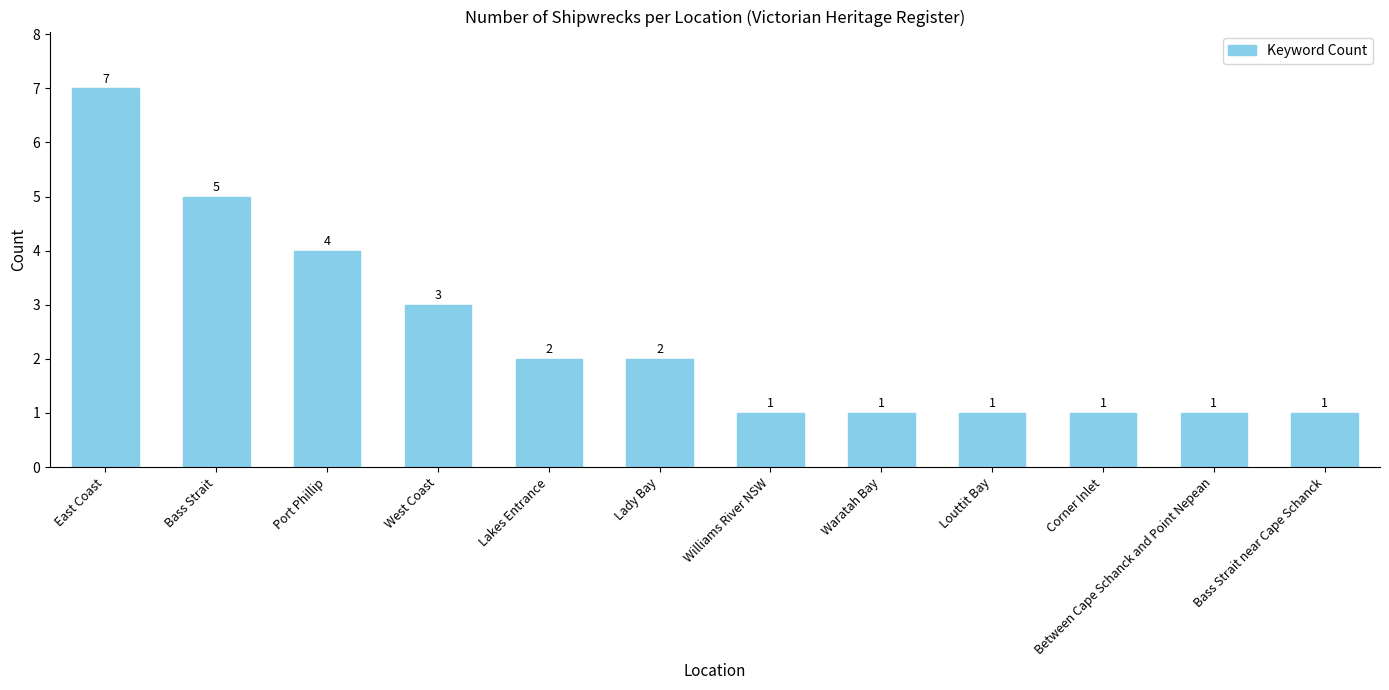

At which category does the chart reach its peak across all series?

East Coast